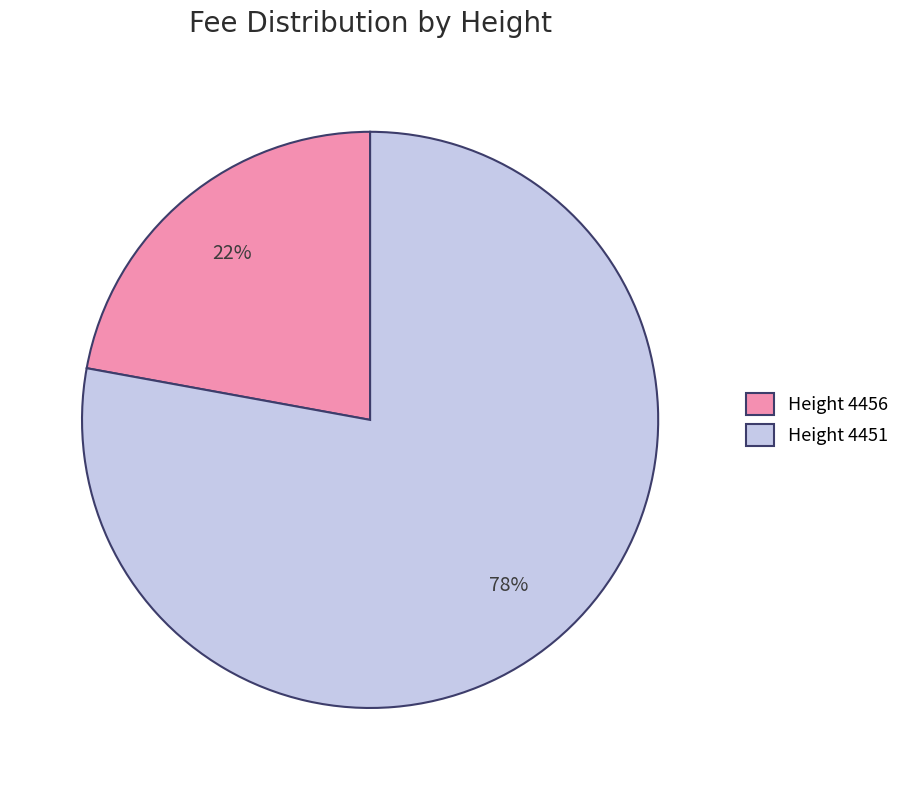

Approximately how many times larger is the value at Height 4456 compared to Height 4451?

0.3